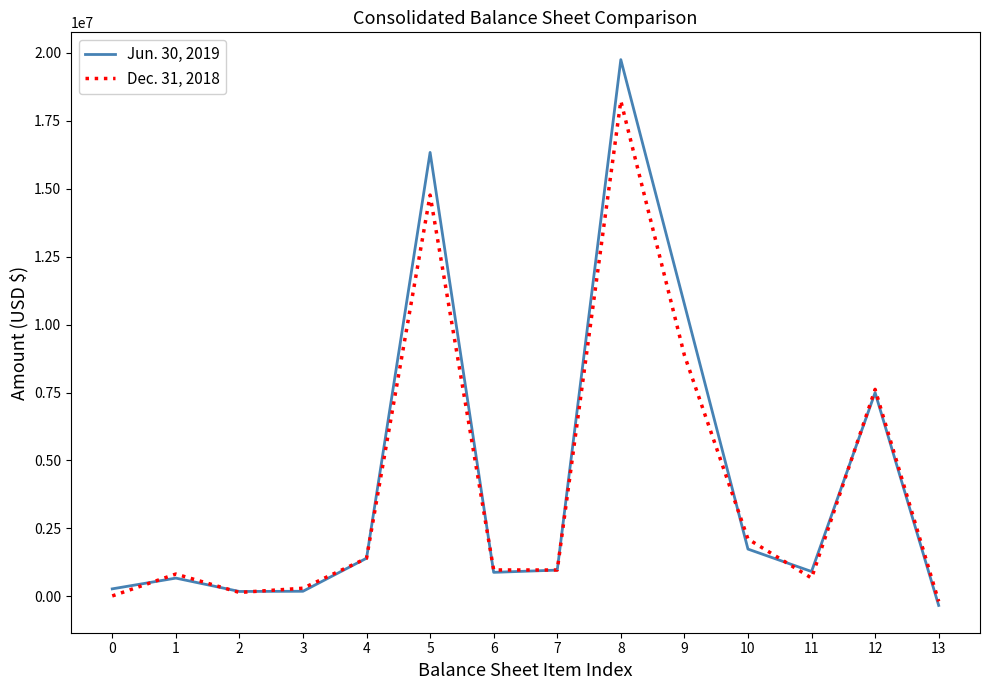

What is the greatest value displayed?

19751594